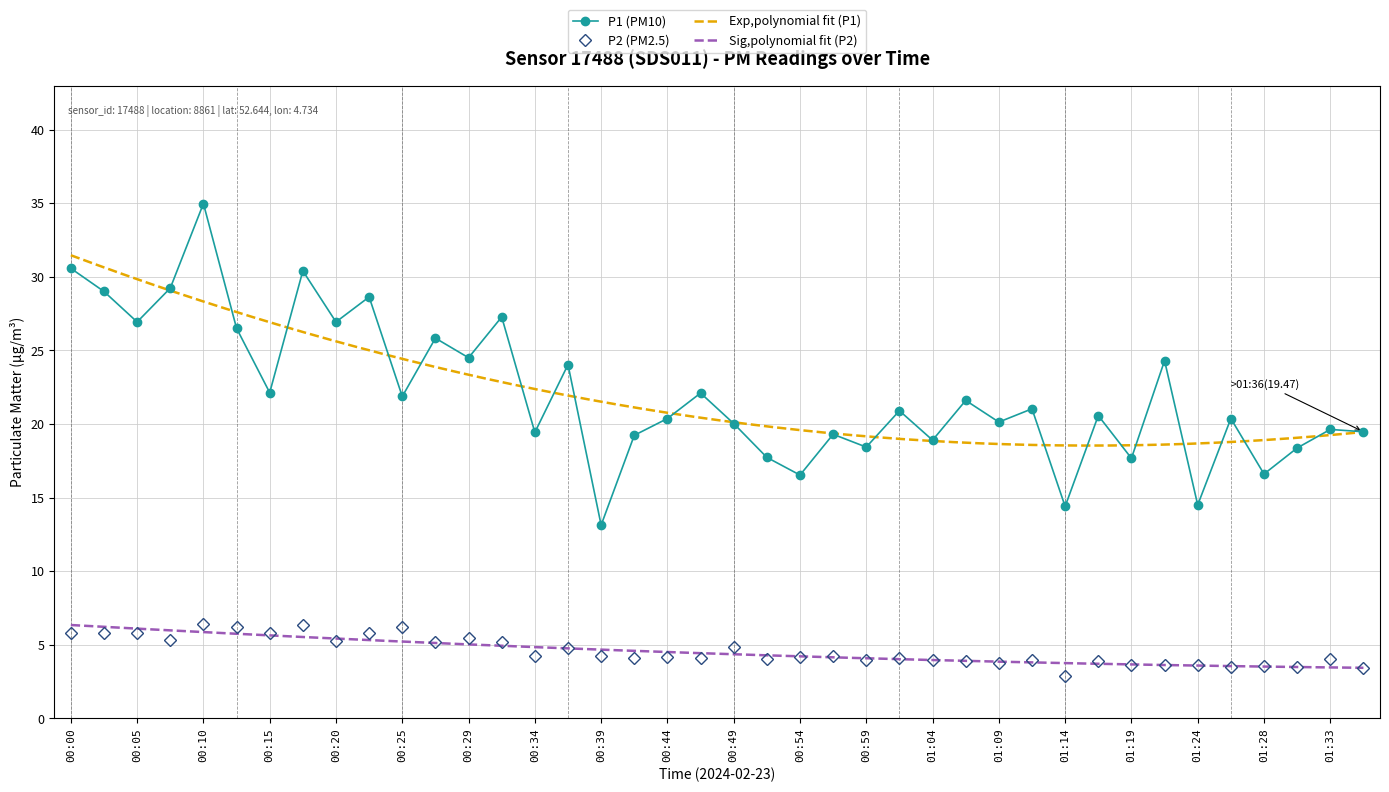

How many interior local valleys does the P1 (PM10) series have?

15